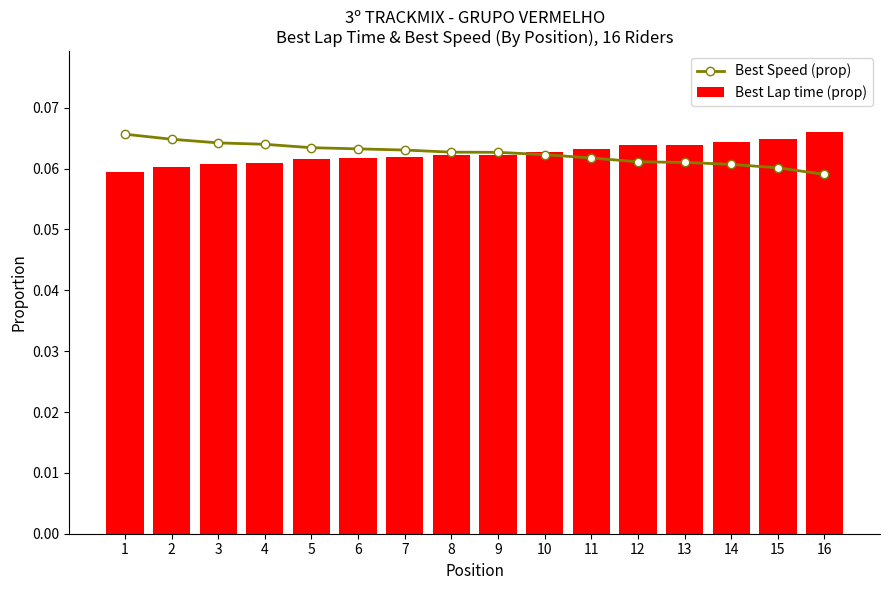

What are all the series names shown in the legend?

Best Speed (prop), Best Lap time (prop)